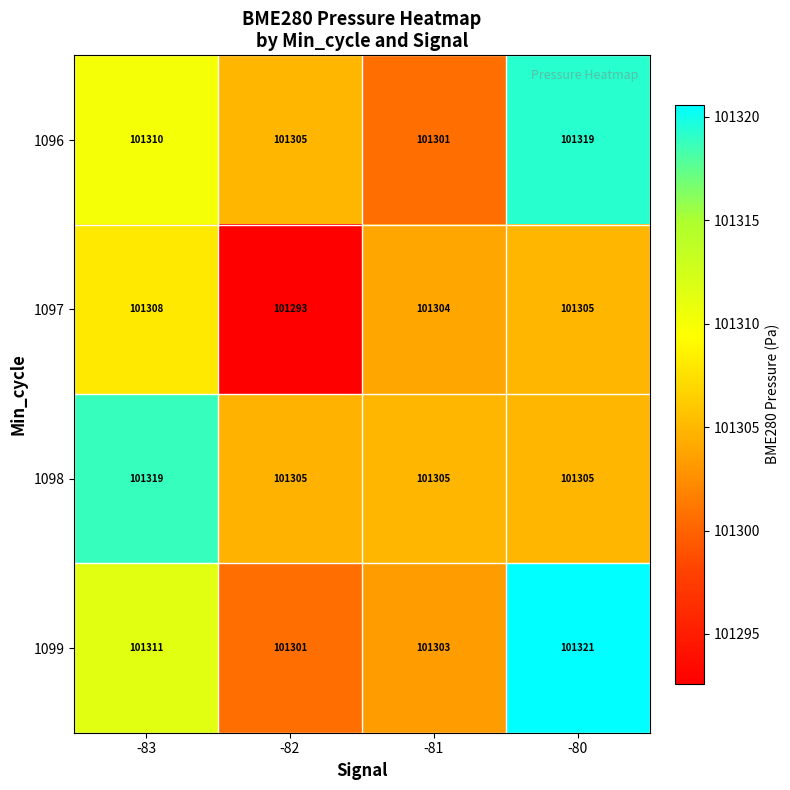

What is the difference between the maximum and minimum values in the 1097 series?

15